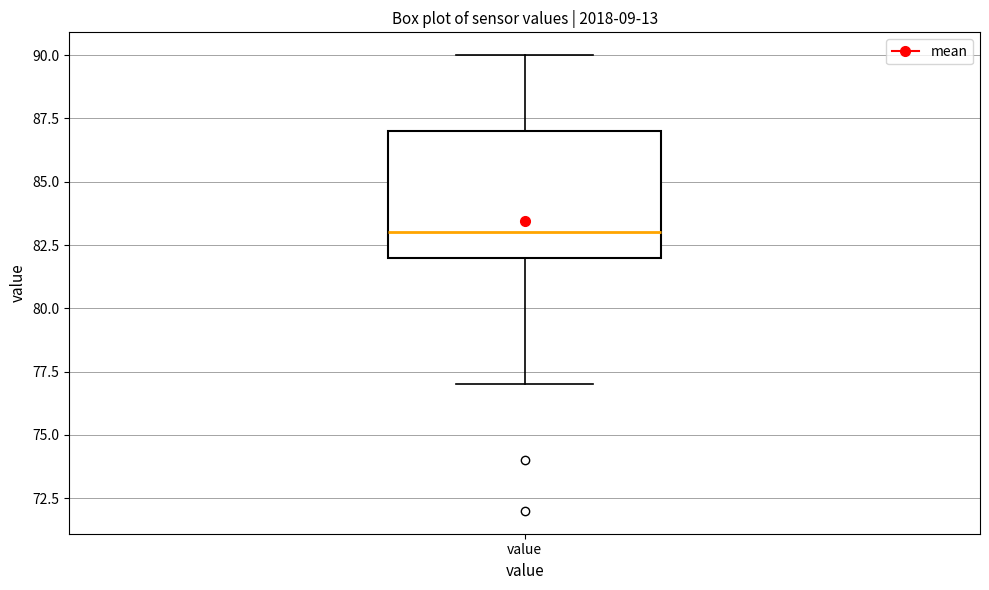

Read this box plot against the y-axis: the position of the median line, the range covered by the box, and the ends of both whiskers. The values are not printed on the chart, so give them approximately, as read against the axis.

median 83, box 82 to 87, whiskers 77 to 90